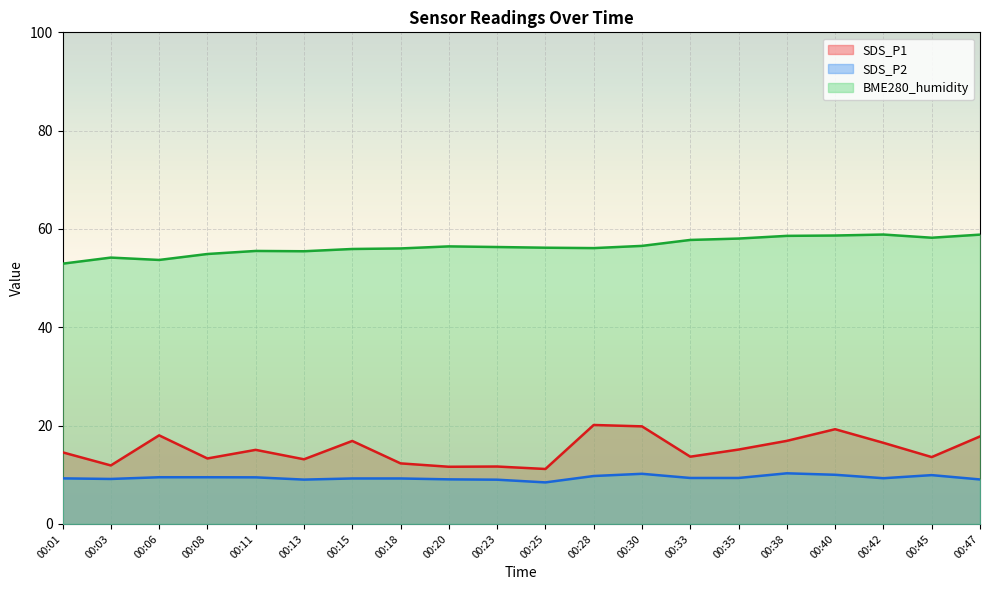

Which series has the largest range (max minus min)?

SDS_P1